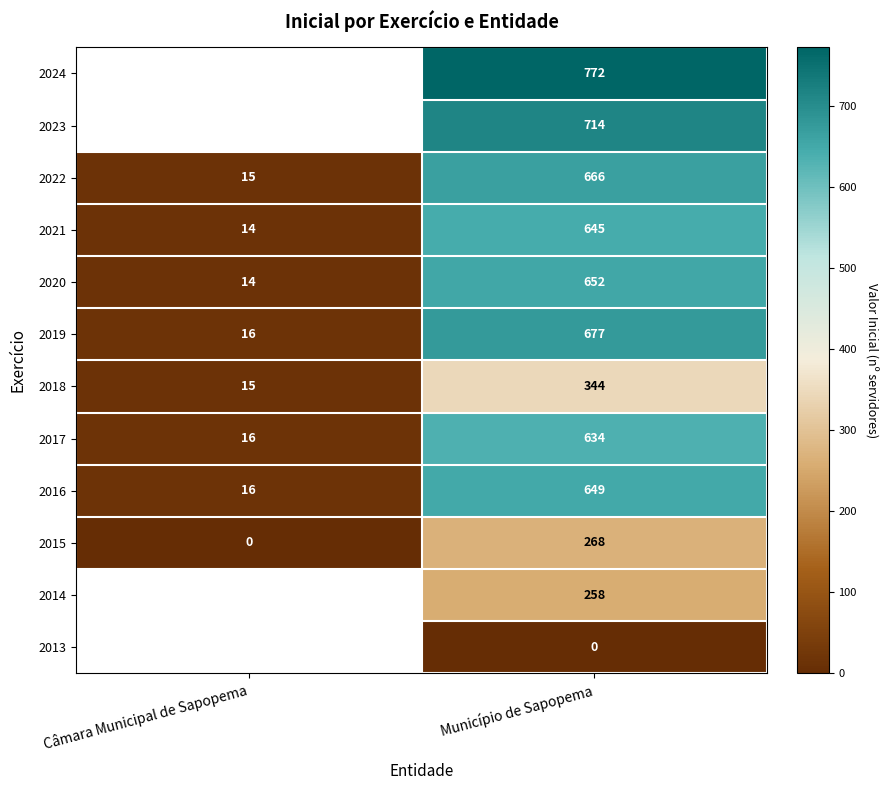

Is the value of 2015 at Município de Sapopema greater than the value of 2016 at Município de Sapopema?

No